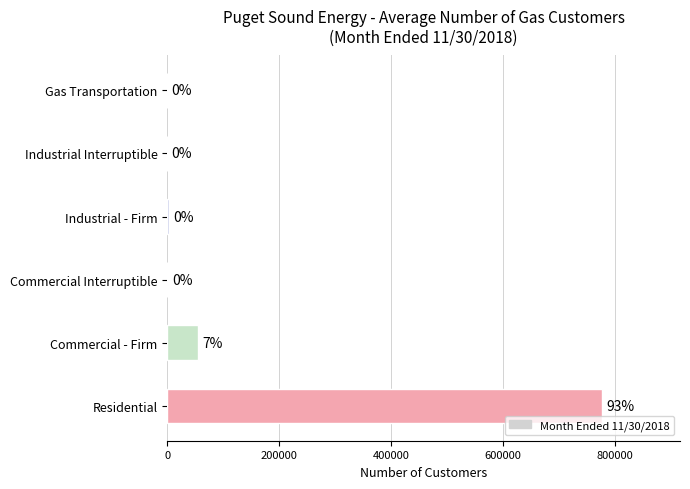

Are the bars horizontal?

Yes